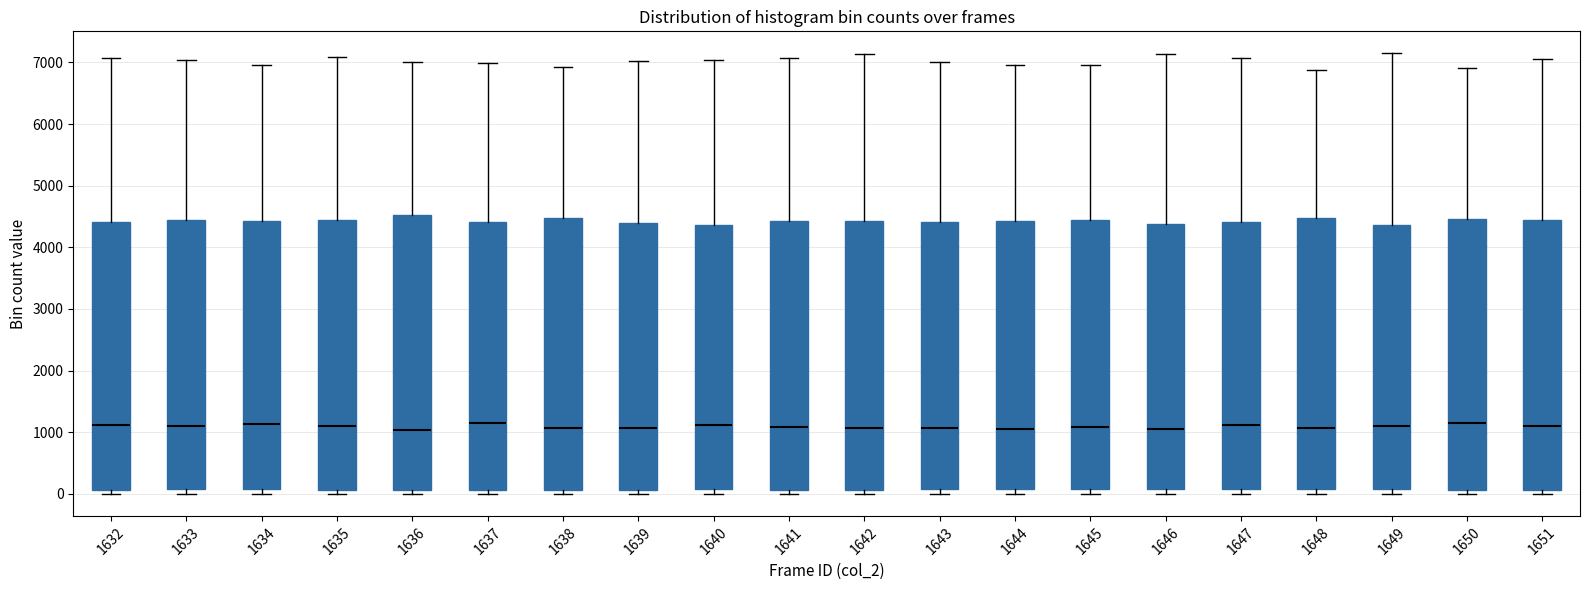

Reading left to right, read every box against the y-axis: the position of its median line, the range the box covers, and the ends of its whiskers. The values are not printed on the chart, so give them approximately, as read against the axis.

1632: median 1100, box 100 to 4400, whiskers 0 to 7100
1633: median 1100, box 100 to 4400, whiskers 0 to 7000
1634: median 1100, box 100 to 4400, whiskers 0 to 7000
1635: median 1100, box 100 to 4500, whiskers 0 to 7100
1636: median 1000, box 100 to 4500, whiskers 0 to 7000
1637: median 1100, box 100 to 4400, whiskers 0 to 7000
1638: median 1100, box 100 to 4500, whiskers 0 to 6900
1639: median 1100, box 100 to 4400, whiskers 0 to 7000
1640: median 1100, box 100 to 4400, whiskers 0 to 7000
1641: median 1100, box 100 to 4400, whiskers 0 to 7100
1642: median 1100, box 100 to 4400, whiskers 0 to 7100
1643: median 1100, box 100 to 4400, whiskers 0 to 7000
1644: median 1100, box 100 to 4400, whiskers 0 to 7000
1645: median 1100, box 100 to 4400, whiskers 0 to 7000
1646: median 1000, box 100 to 4400, whiskers 0 to 7100
1647: median 1100, box 100 to 4400, whiskers 0 to 7100
1648: median 1100, box 100 to 4500, whiskers 0 to 6900
1649: median 1100, box 100 to 4400, whiskers 0 to 7100
1650: median 1100, box 100 to 4500, whiskers 0 to 6900
1651: median 1100, box 100 to 4400, whiskers 0 to 7100